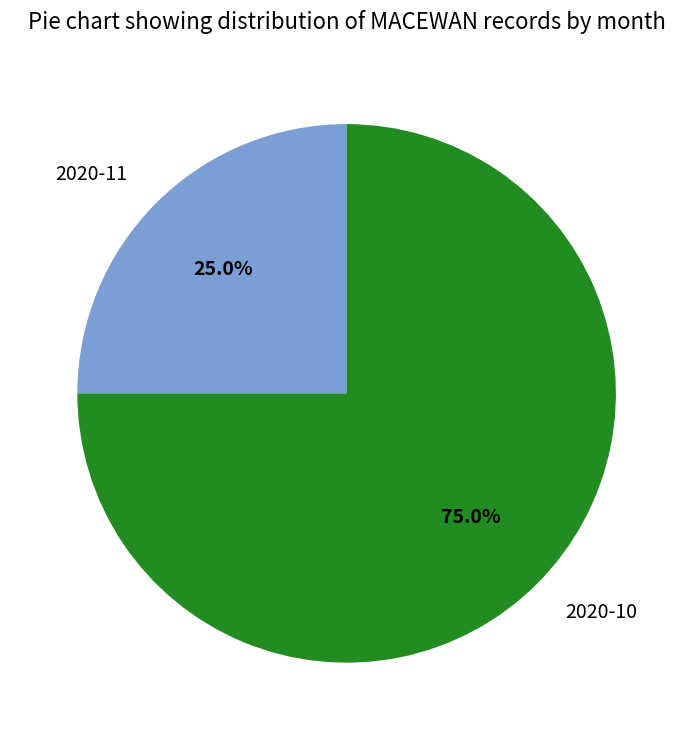

To the nearest percent, what is the difference between the 2020-10 and 2020-11 slice percentages?

50%